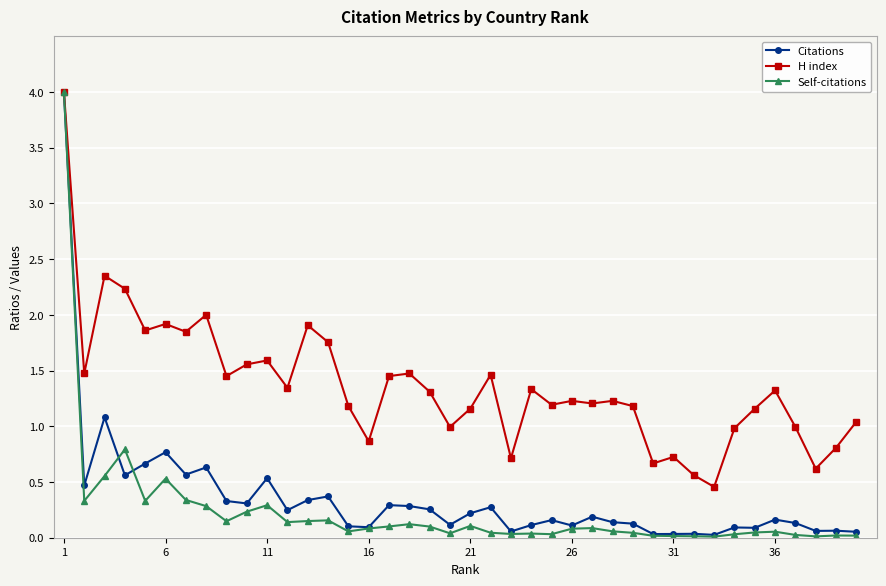

Which series has the widest spread of values?

Self-citations